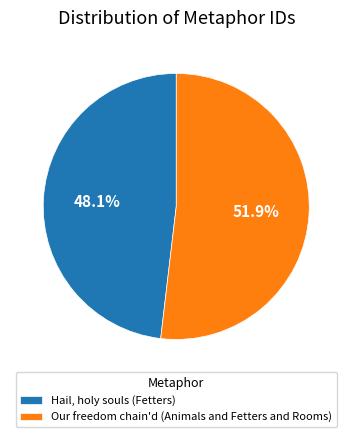

What is the largest slice in the pie chart?

Our freedom chain'd (Animals and Fetters and Rooms)